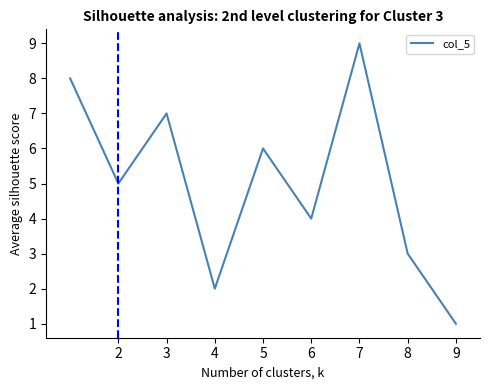

What is the difference between the maximum and minimum values?

8